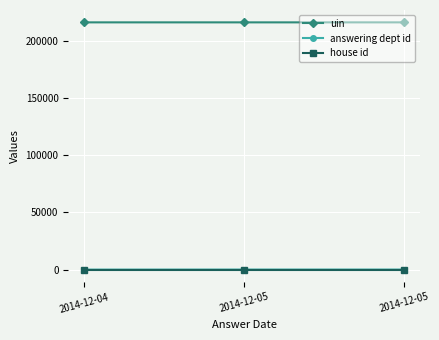

Does the chart have visible grid lines?

Yes